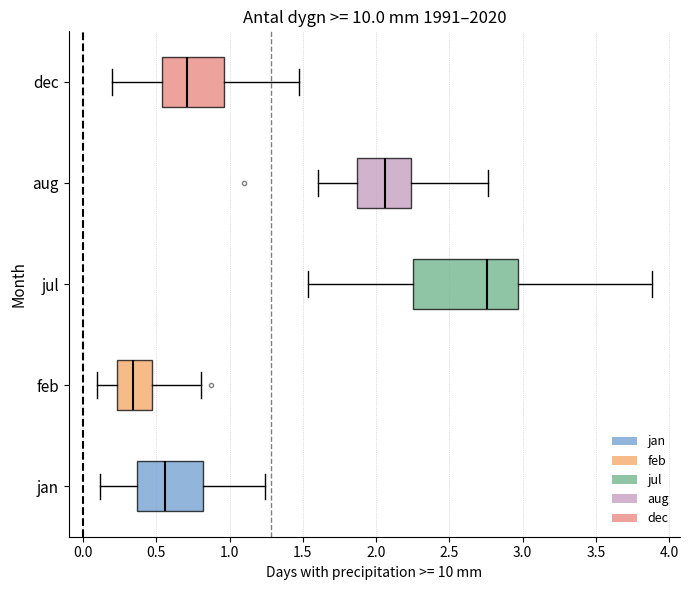

Which box's median line is the furthest to the right?

jul